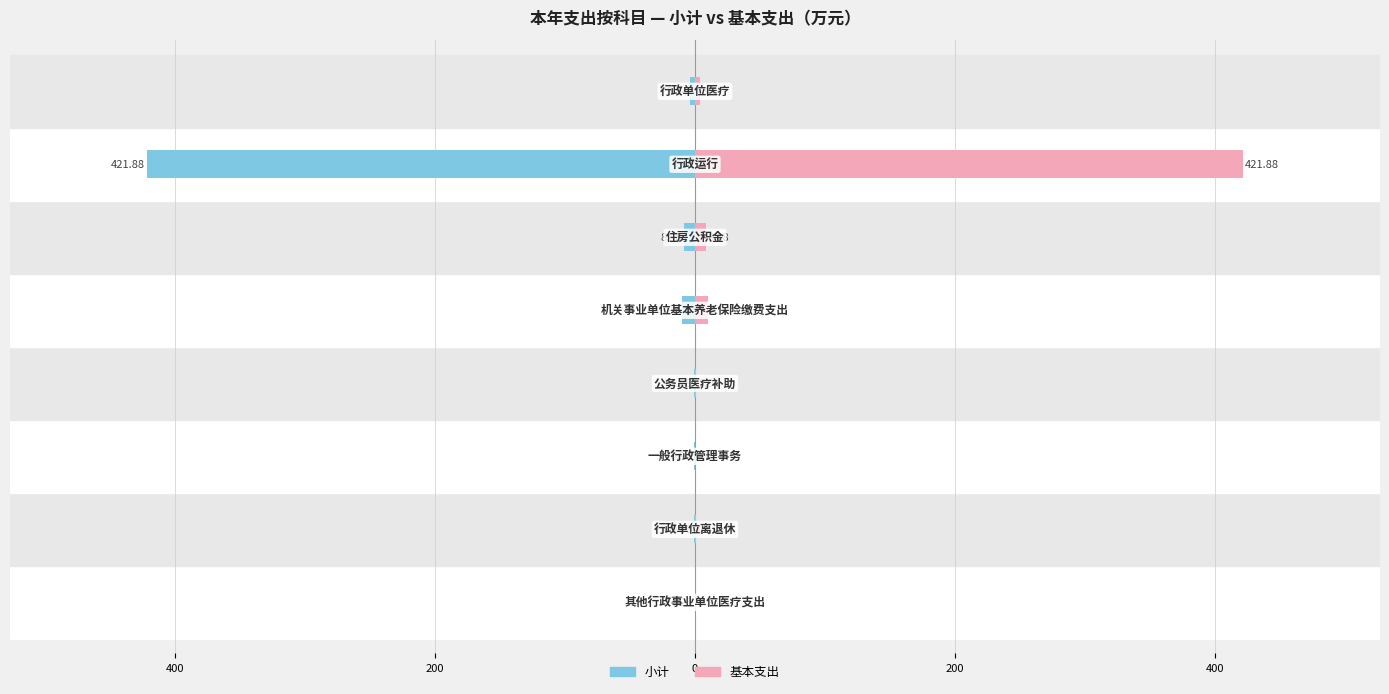

Reading right to left, what are all the values shown in this chart?

小计: -3.7	-421.9	-8.5	-9.9	-1.1	-1.0	-0.5	-0.2
基本支出: 3.7	421.9	8.5	9.9	1.1	0.0	0.5	0.2